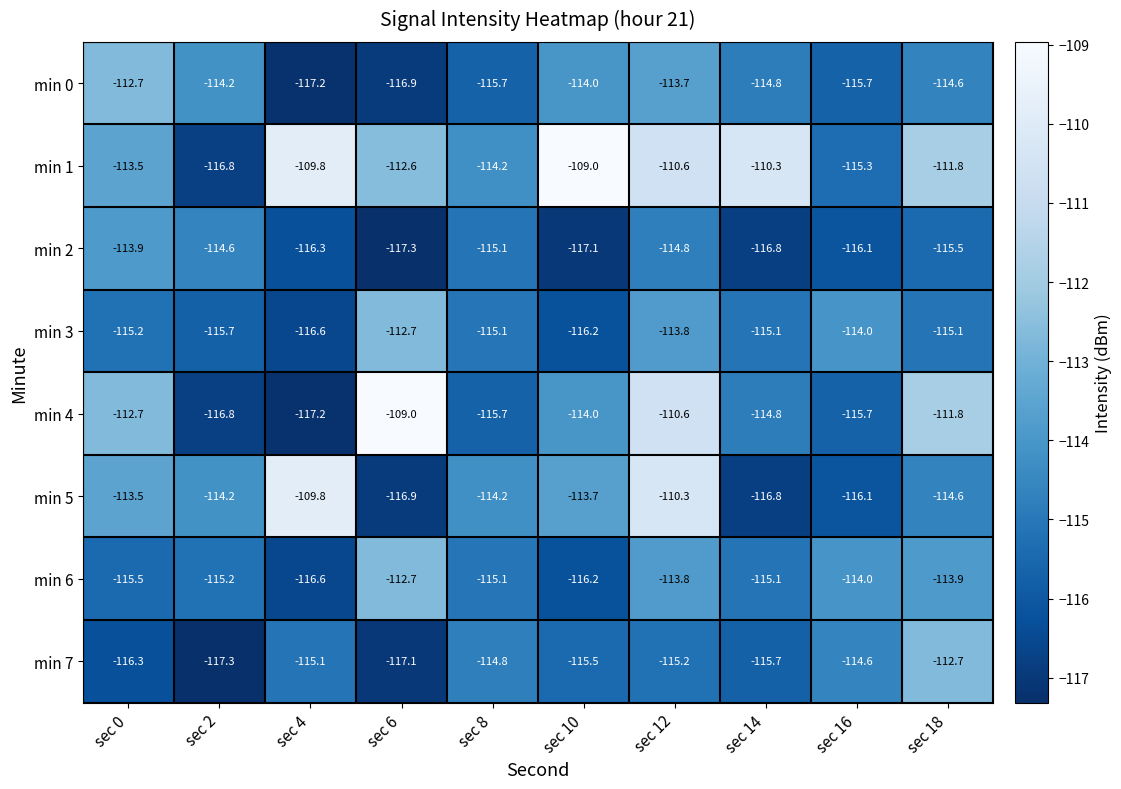

What is the total value across all series at sec 0?

-913.3